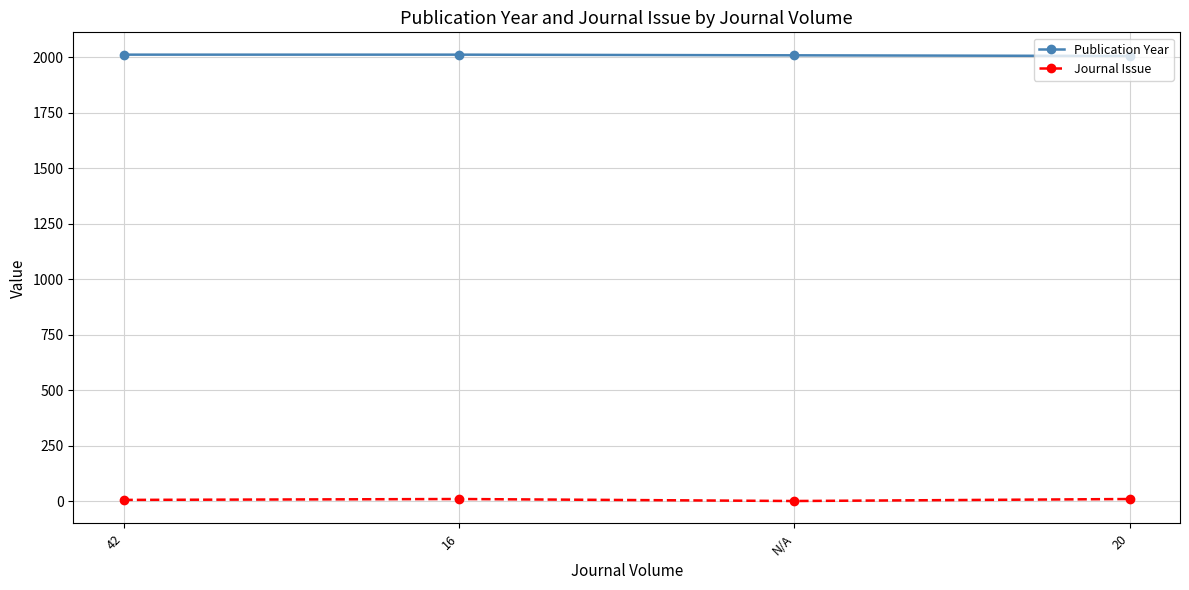

Rank the series by their maximum value, from lowest to highest.

Journal Issue, Publication Year